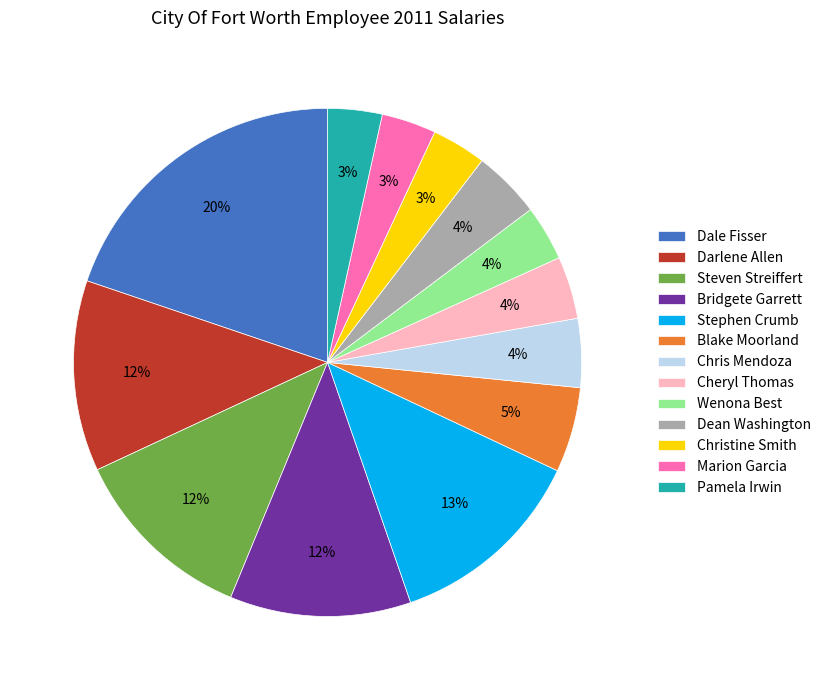

Which category has the biggest portion of the pie?

Dale Fisser